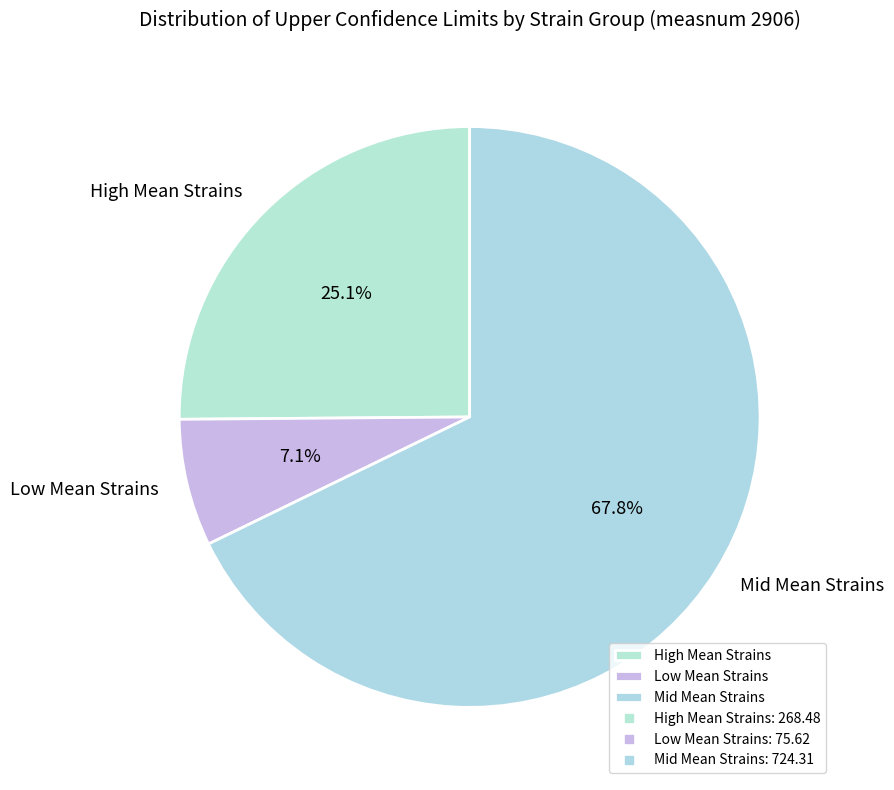

How many slices are in this pie chart?

3